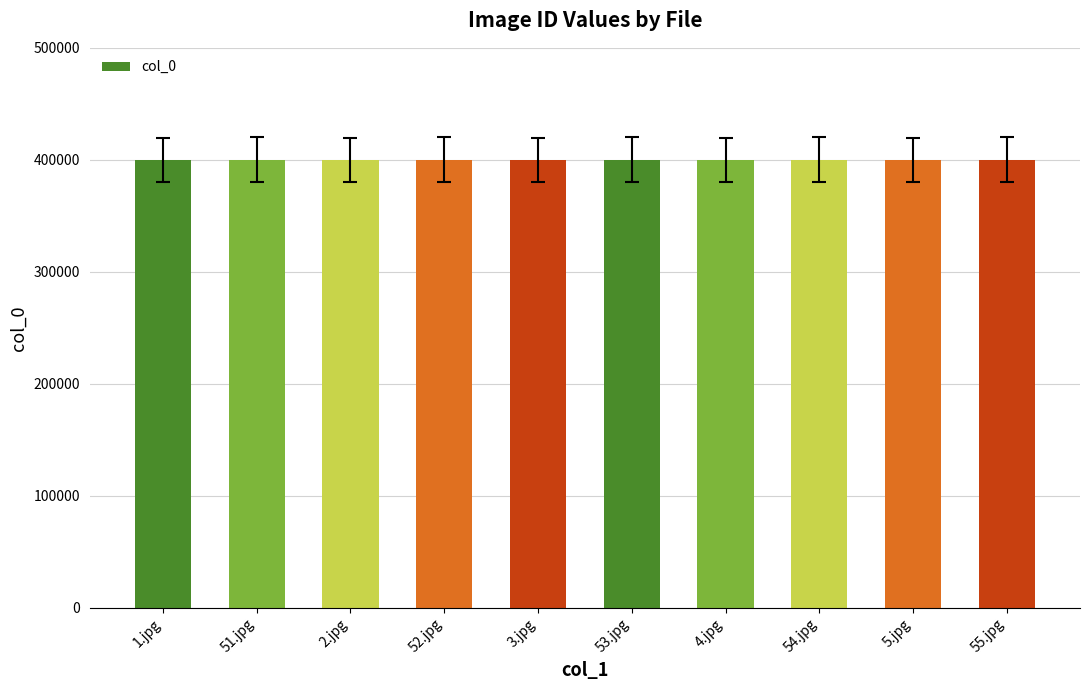

What is the minimum value shown in the chart?

400004